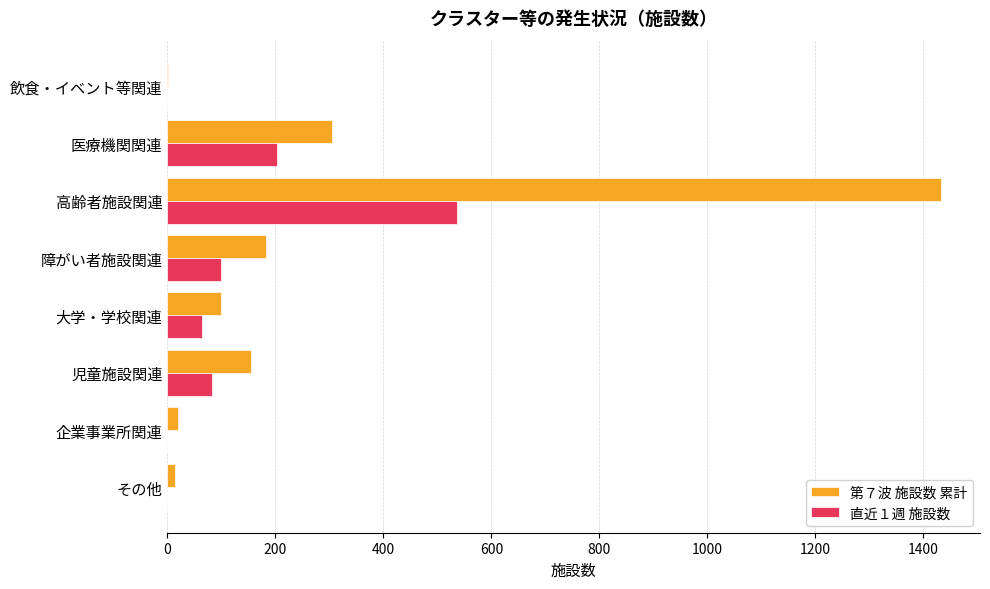

How many series are shown in this chart?

2